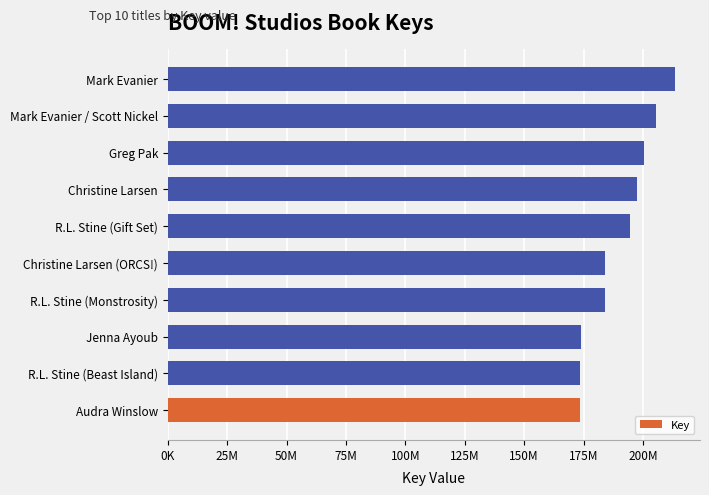

Does the chart contain any negative values?

No